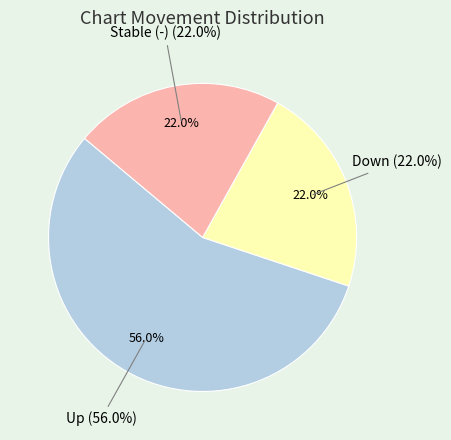

Which has a higher value, up or down?

up